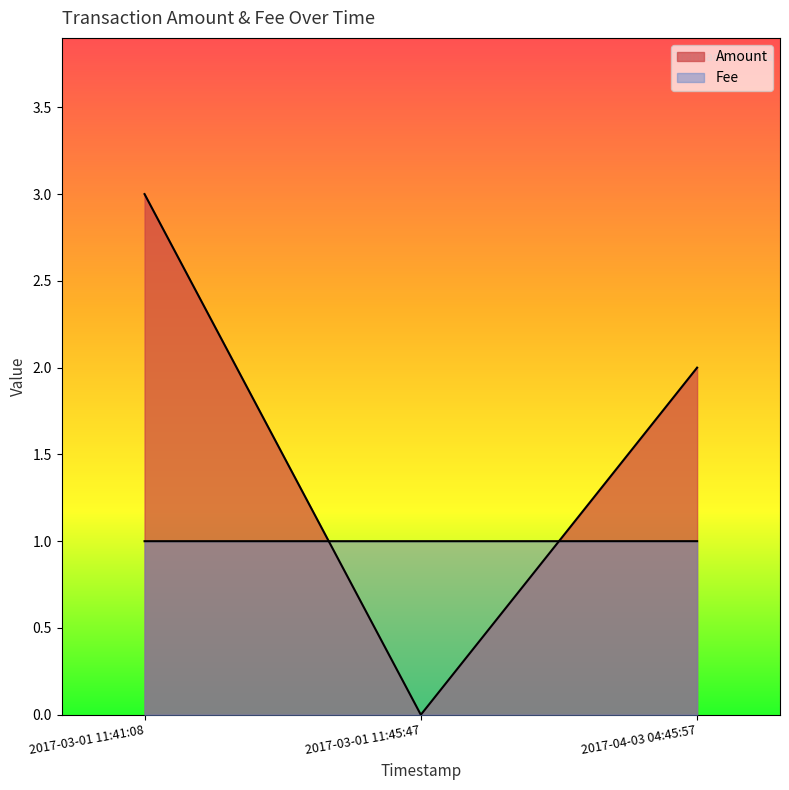

Where does the Amount series first go above 2?

2017-03-01 11:41:08